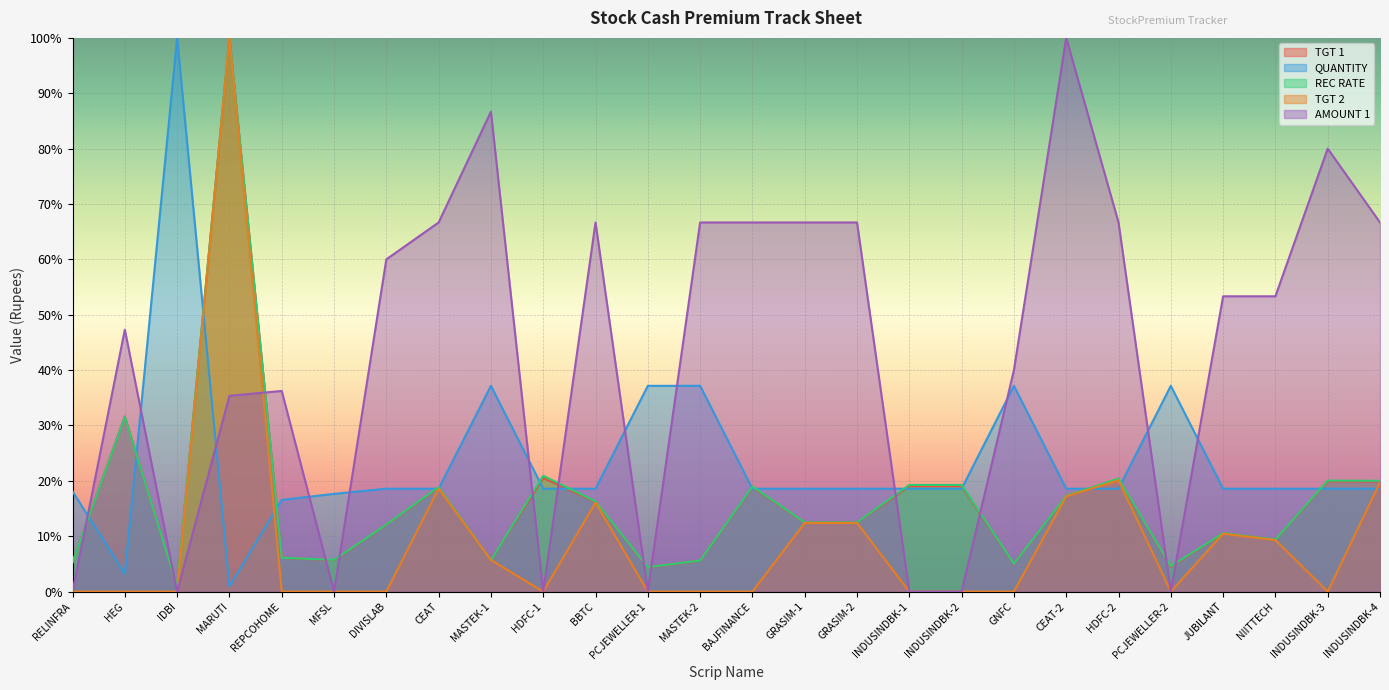

The REC RATE series shows 6.0 at GRASIM-2. True or false?

False